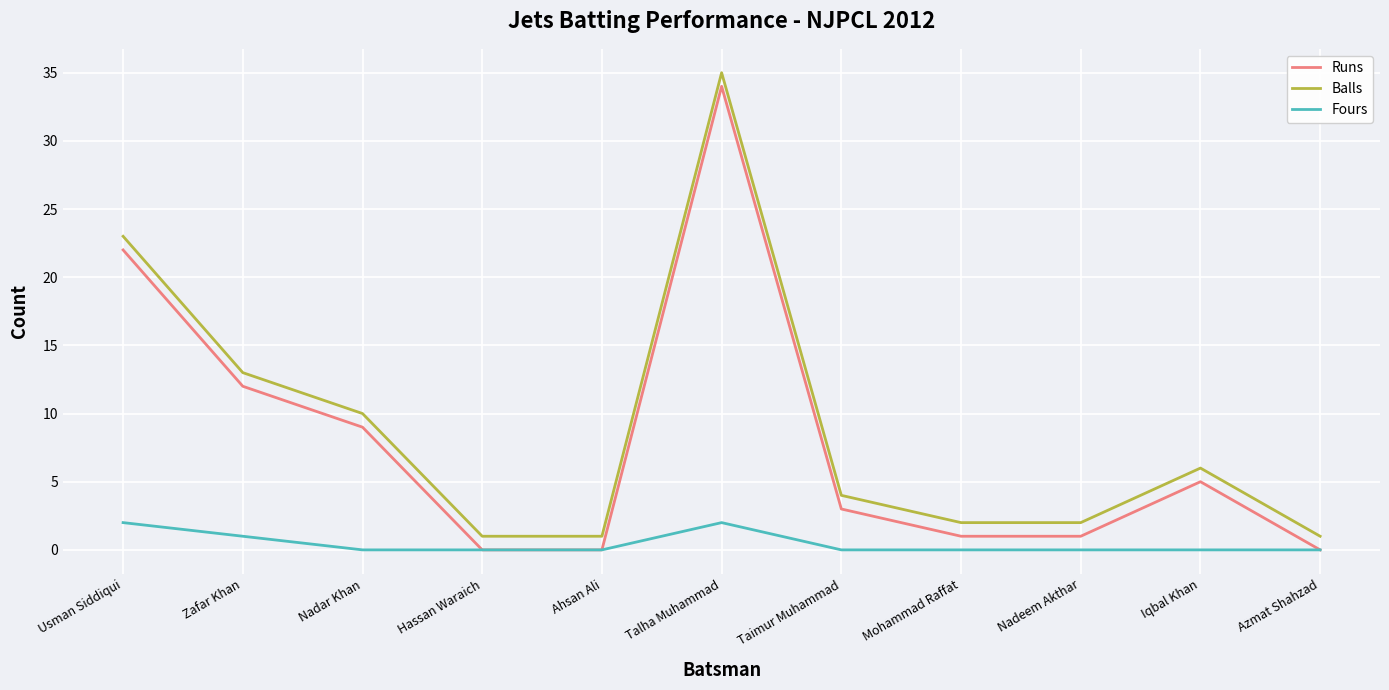

How many interior local peaks does the Runs series have?

2